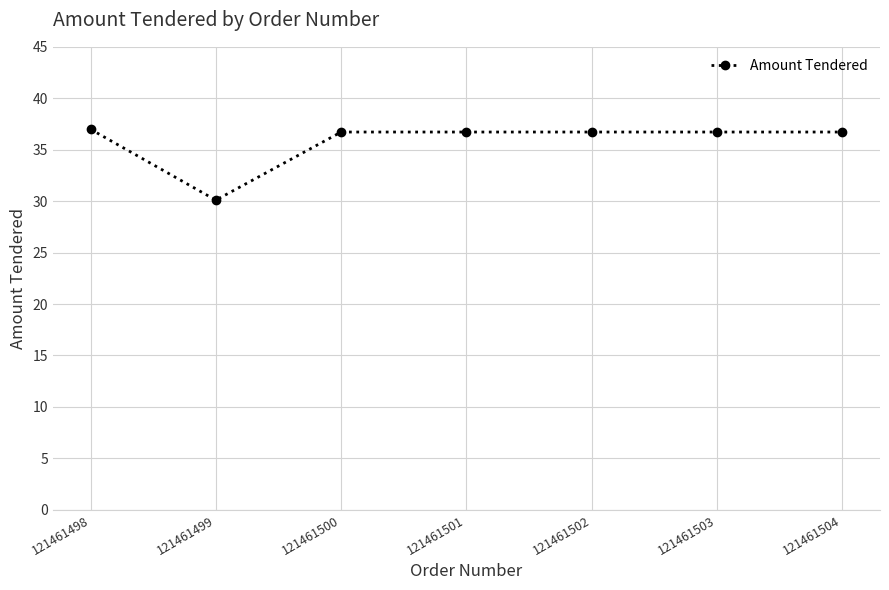

Is this an area chart (filled region under the line)?

No